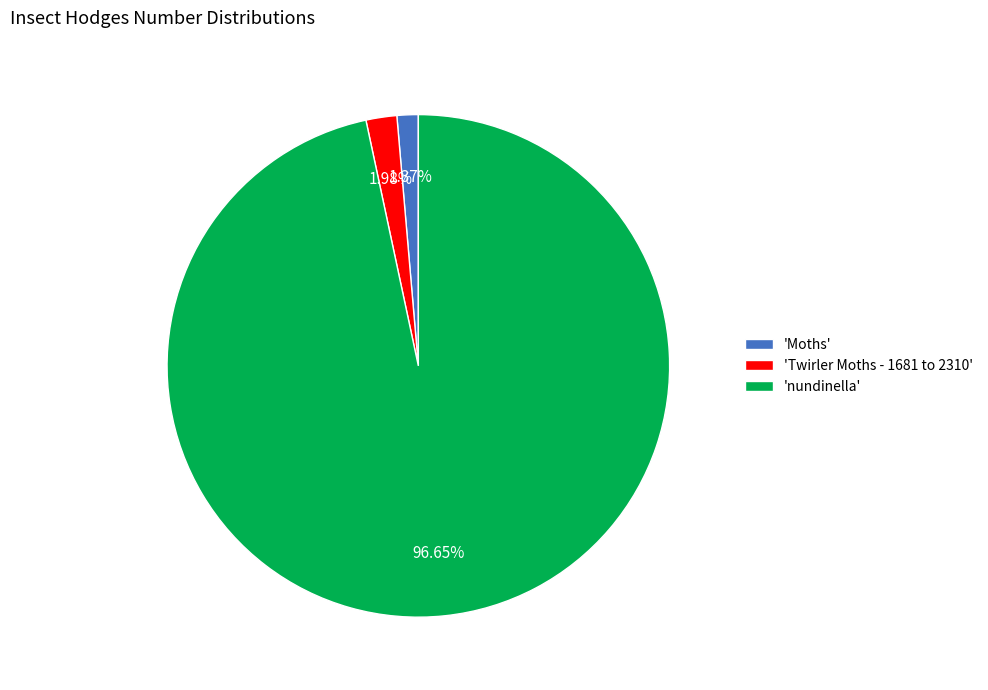

How many slices are in this pie chart?

3